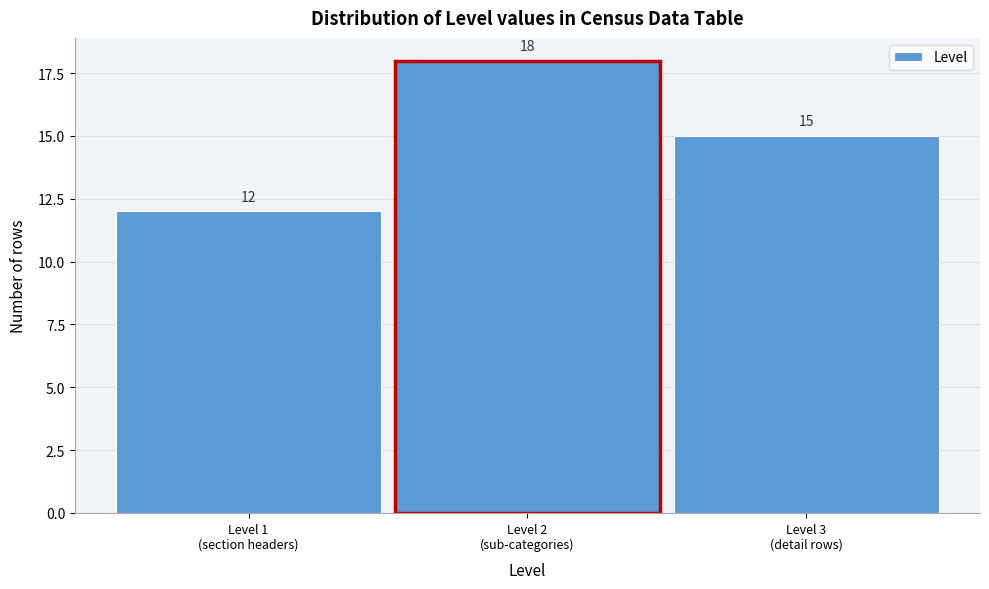

Reading left to right, transcribe all the data shown in this chart.

12	18	15